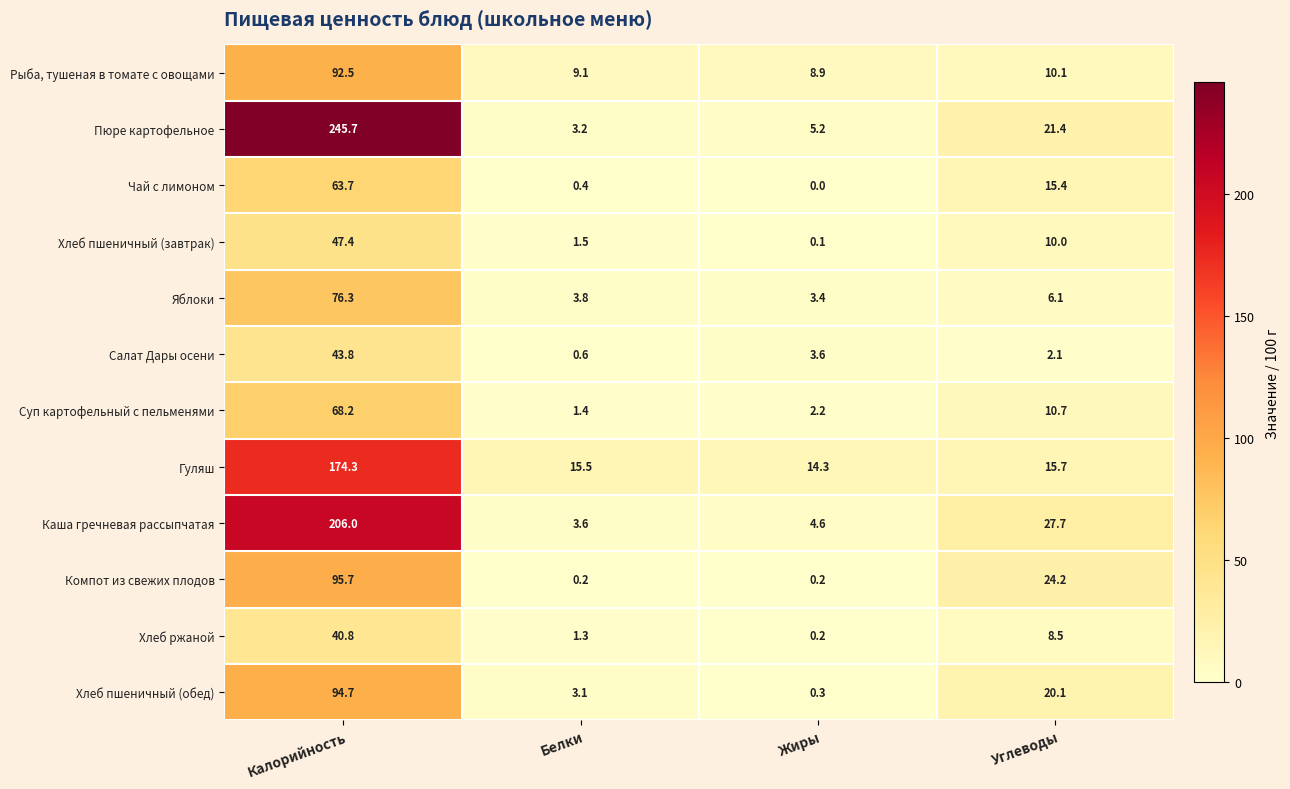

What is the total value across all series at Жиры?

43.0